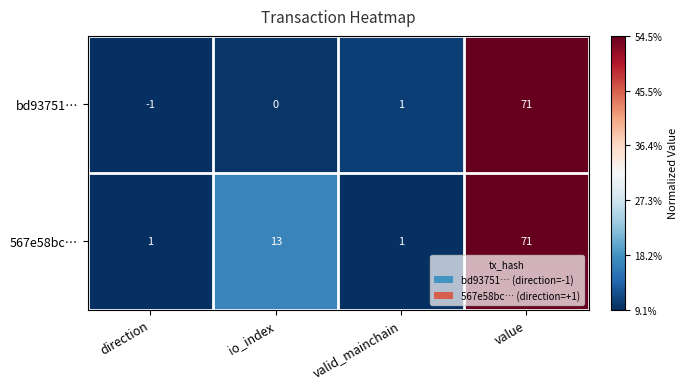

At which category is the sum across all series the highest?

value